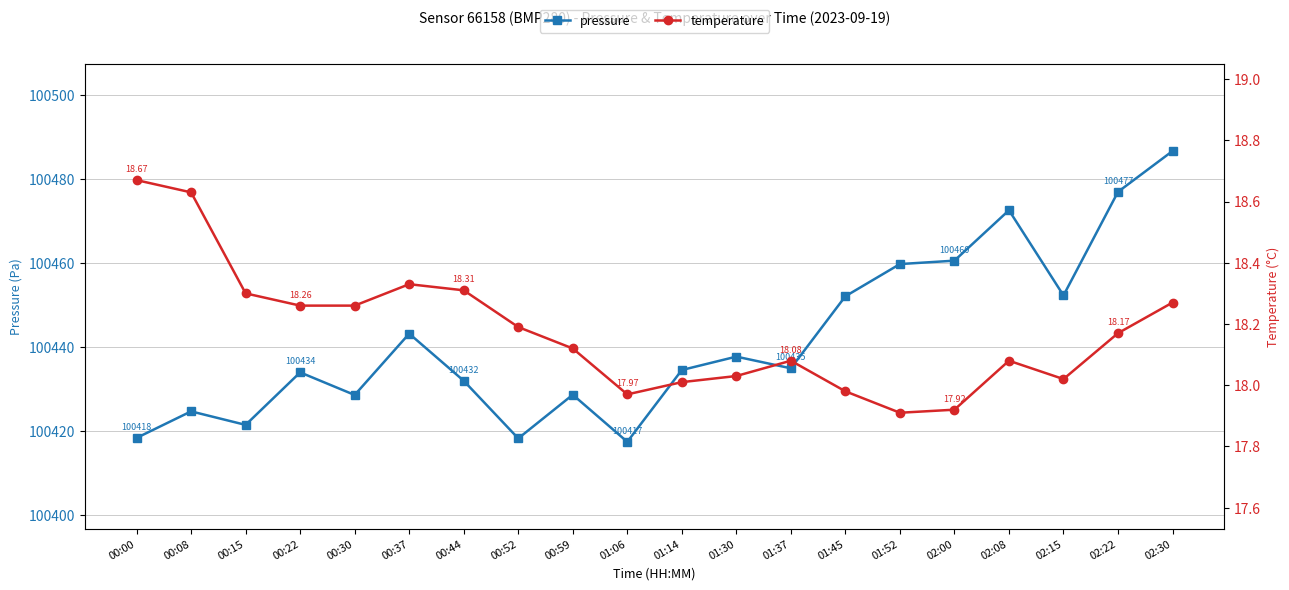

True or false: pressure and temperature cross at least once.

False